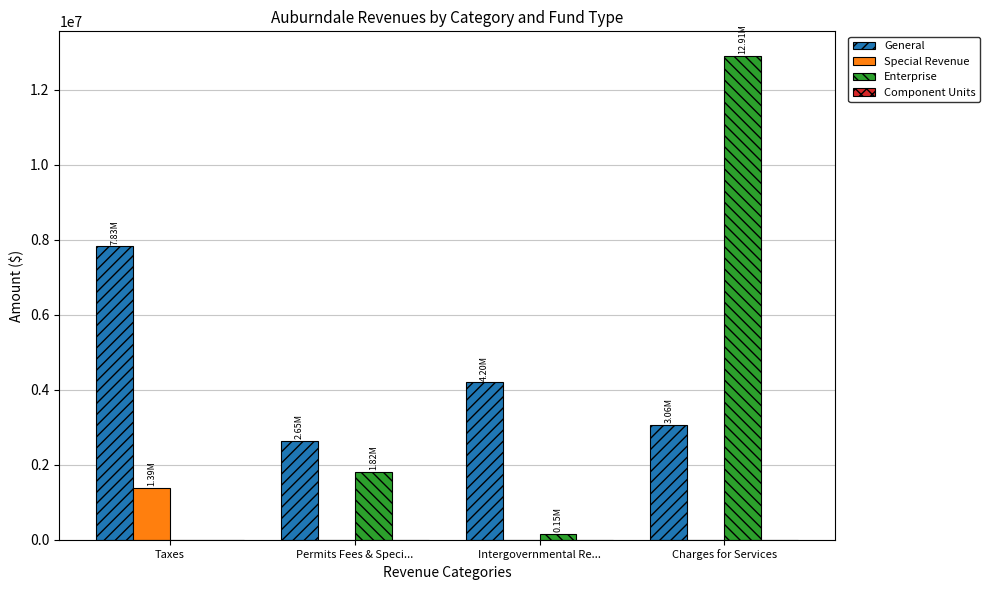

Which series has the largest total across all categories?

General